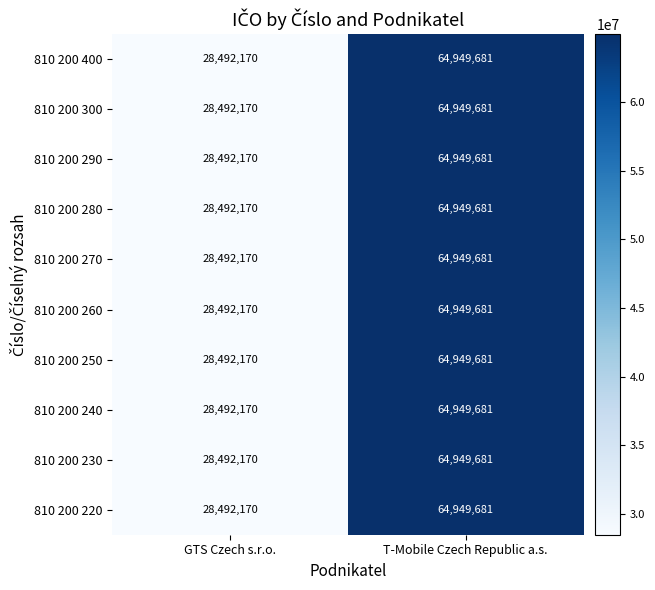

What is the greatest value displayed?

64949681